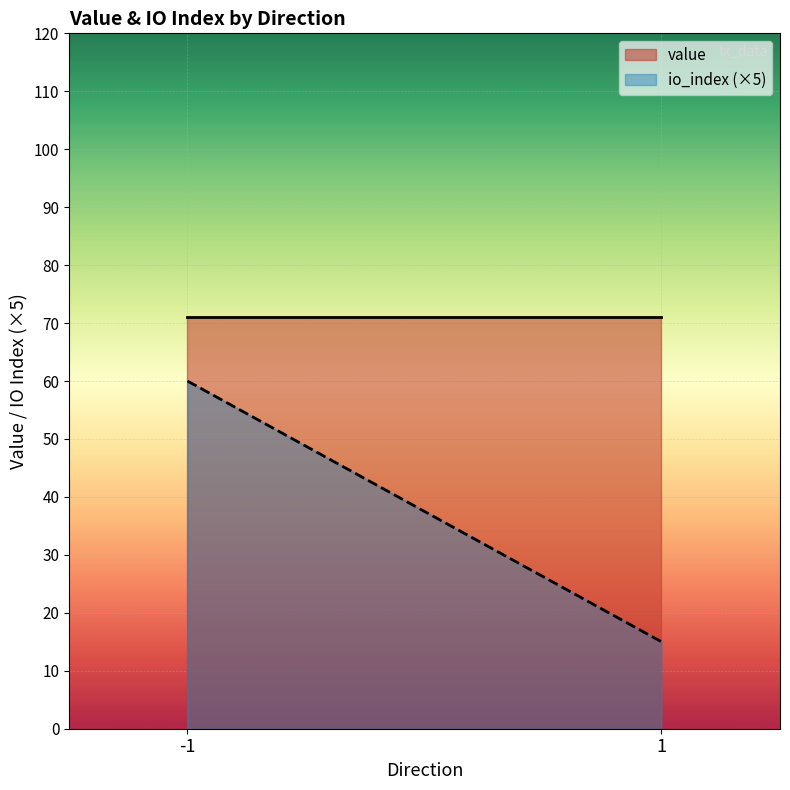

Rank the series by their maximum value, from lowest to highest.

io_index (×5), value